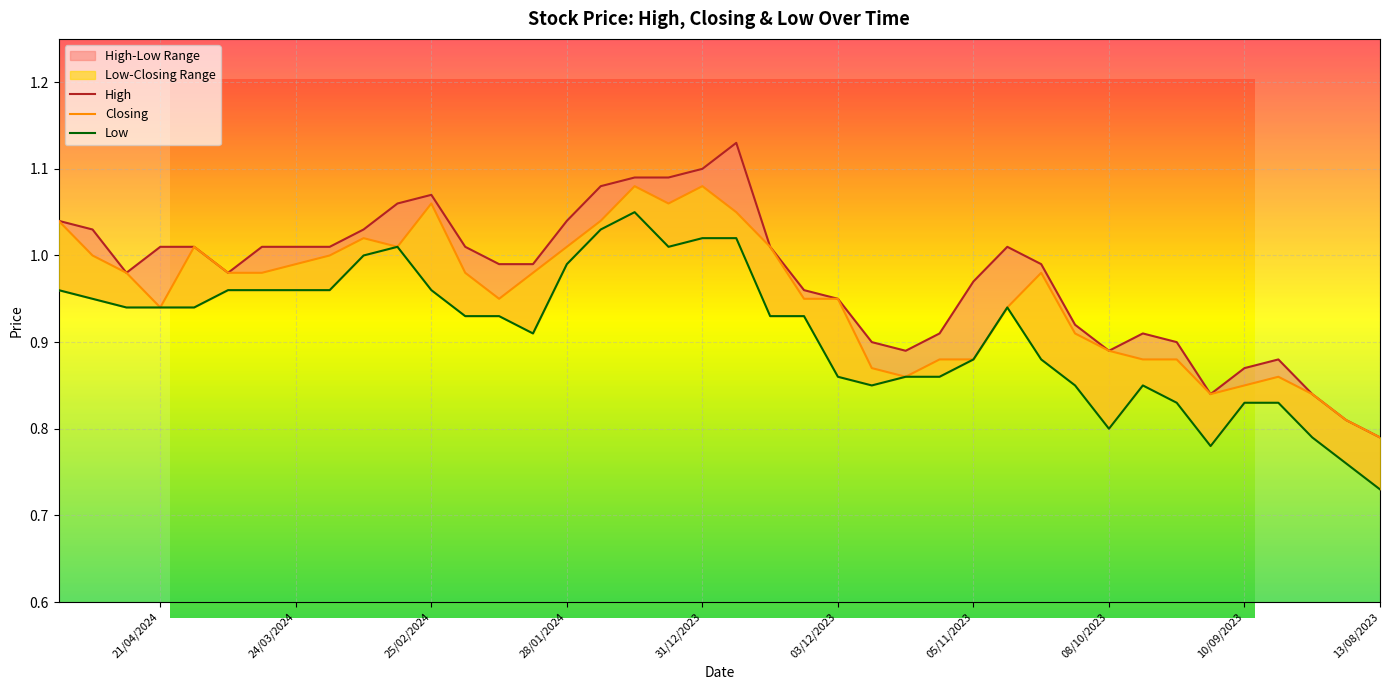

True or false: High and Low intersect in this chart.

False